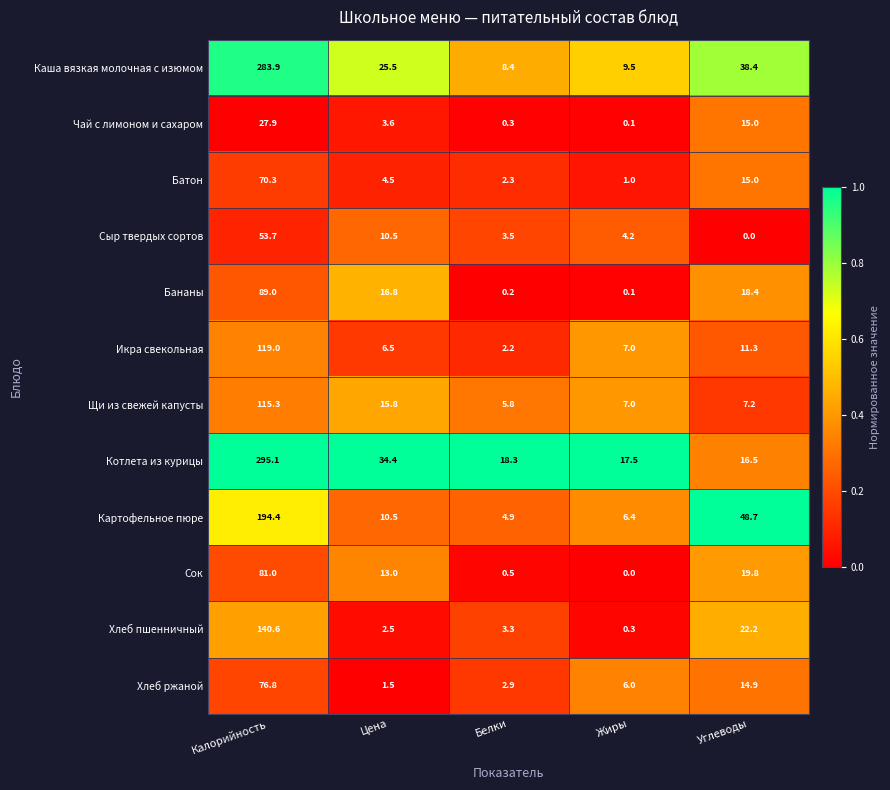

At which category is the sum across all series the highest?

Калорийность